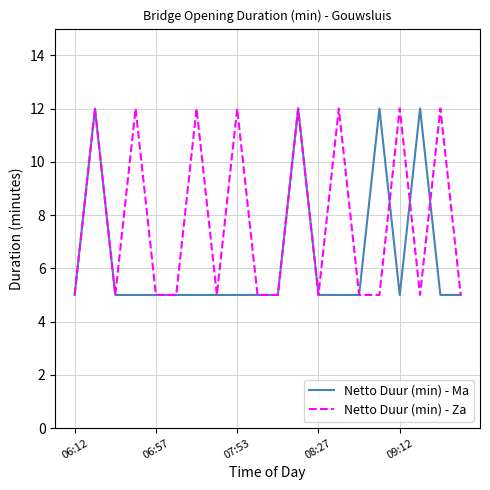

Which series has the largest total across all categories?

Netto Duur (min) - Za